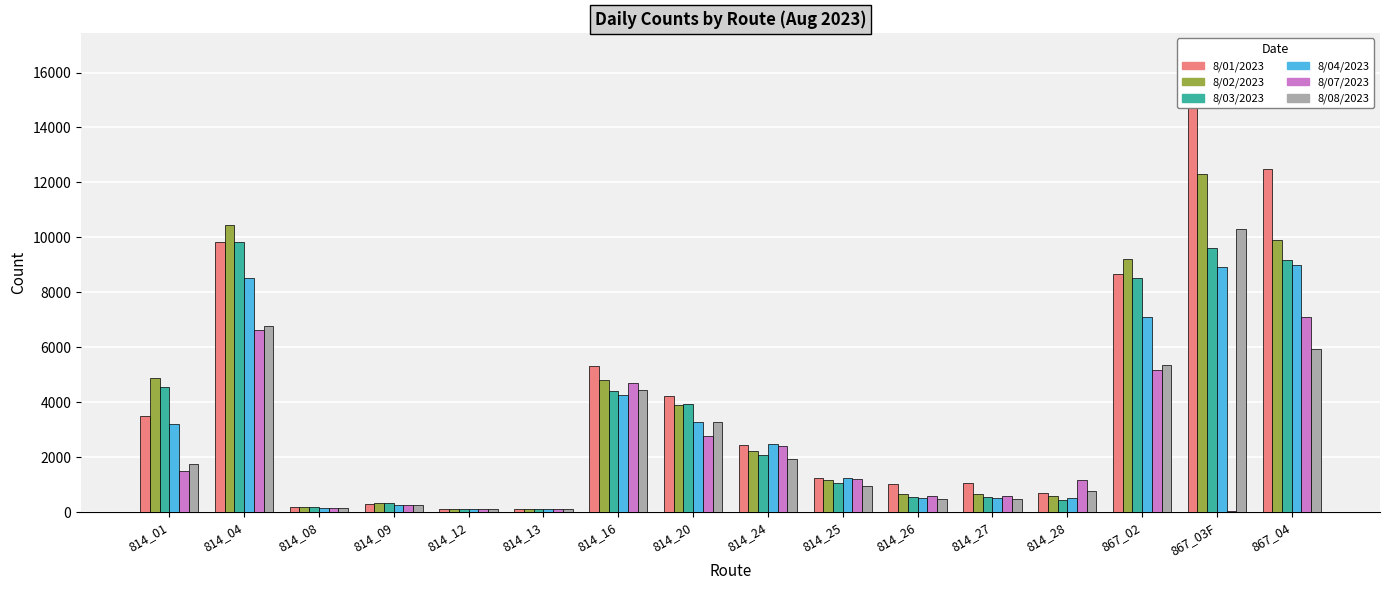

At how many categories does at least one series exceed 958?

12